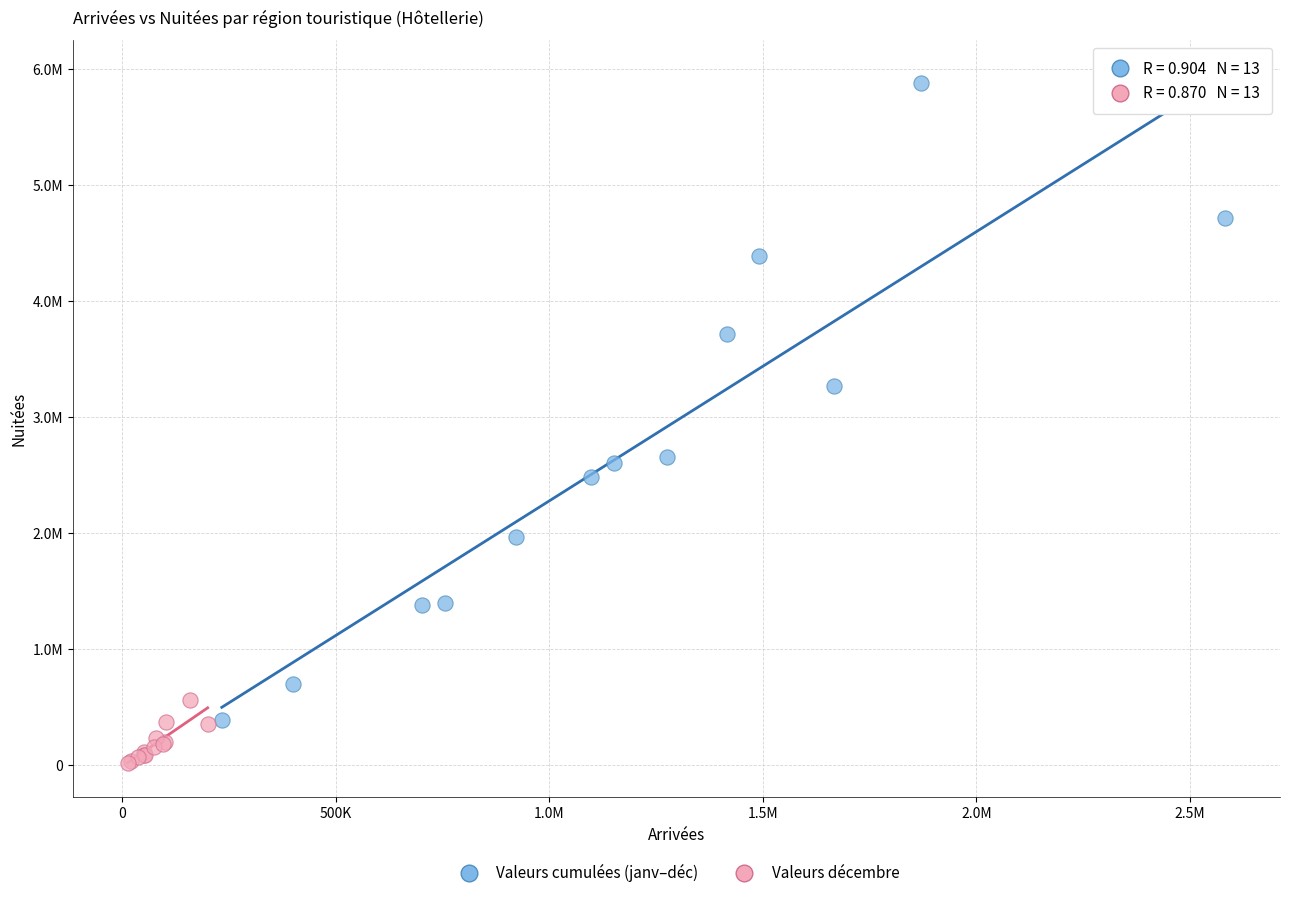

Which series reaches the maximum Y coordinate?

Valeurs cumulées (janv–déc)